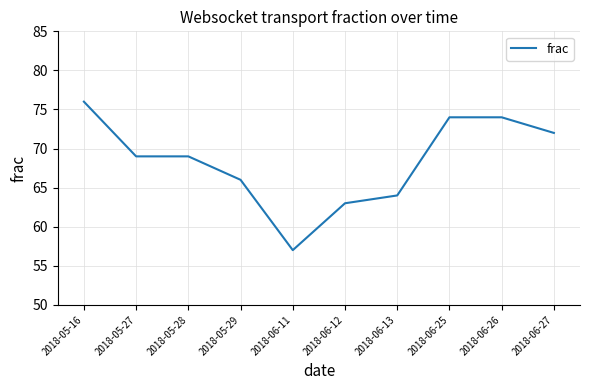

Is it true that the value at 2018-06-12 is 36?

False